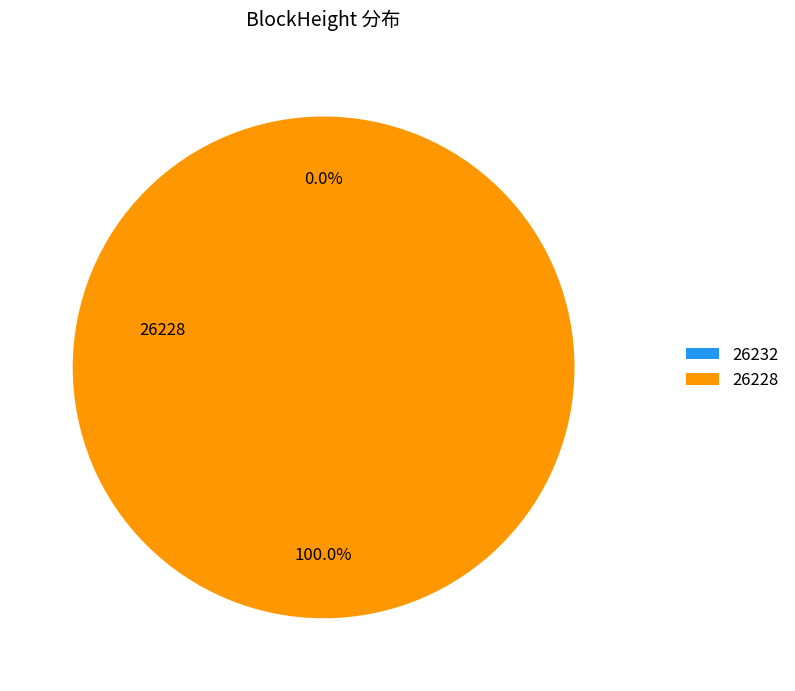

Which slice represents more than half of the pie?

26228